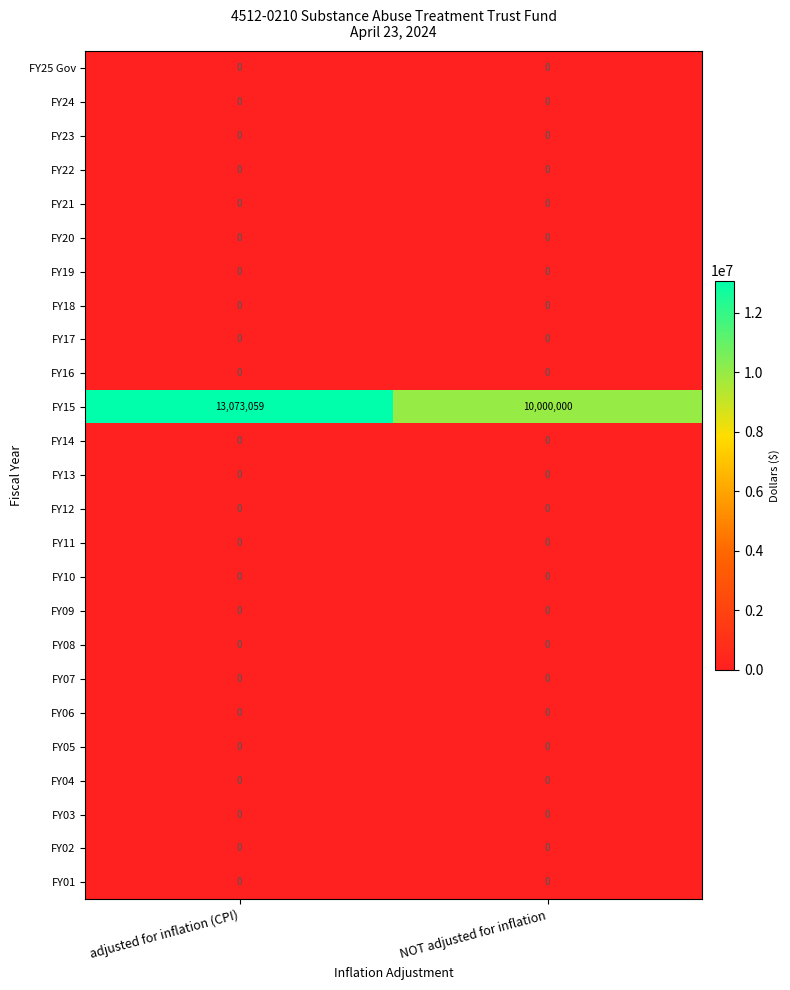

At which category is the sum across all series the highest?

adjusted for inflation (CPI)